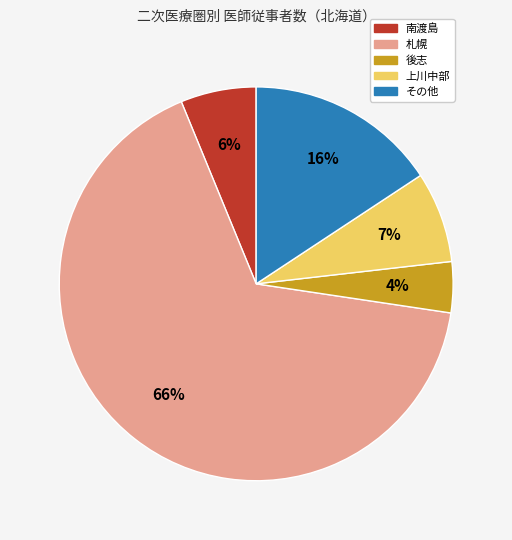

How many segments does this pie chart have?

5